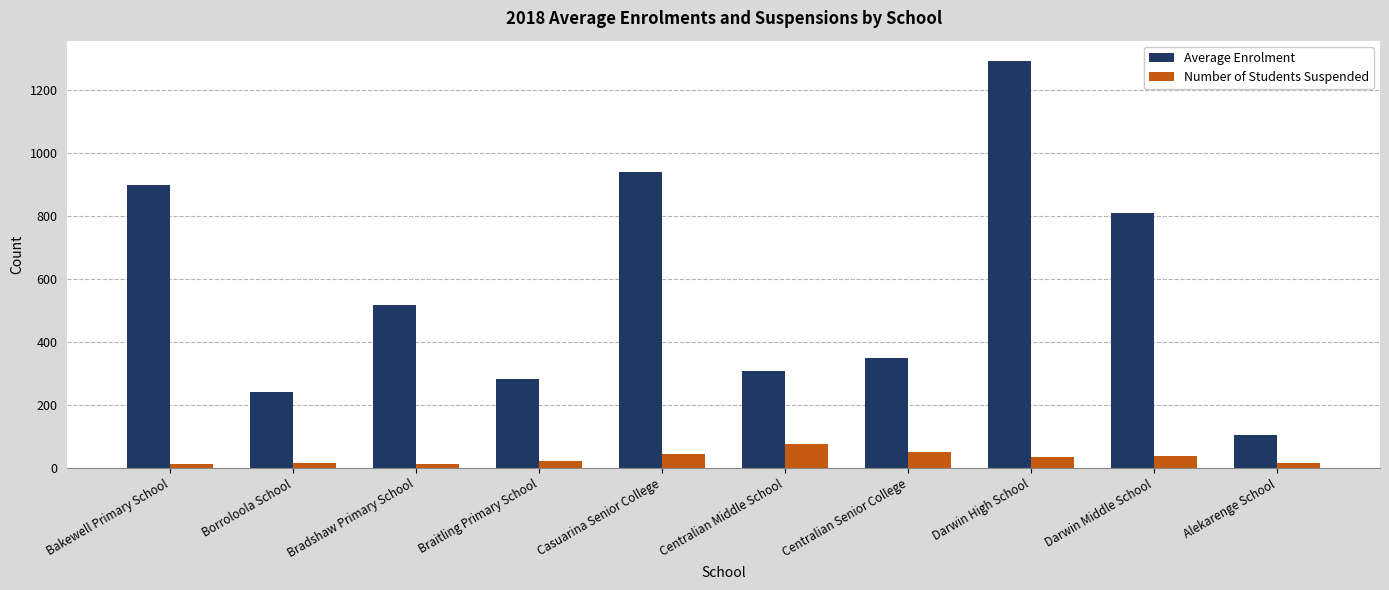

Rank the series by their maximum value, from lowest to highest.

Number of Students Suspended, Average Enrolment